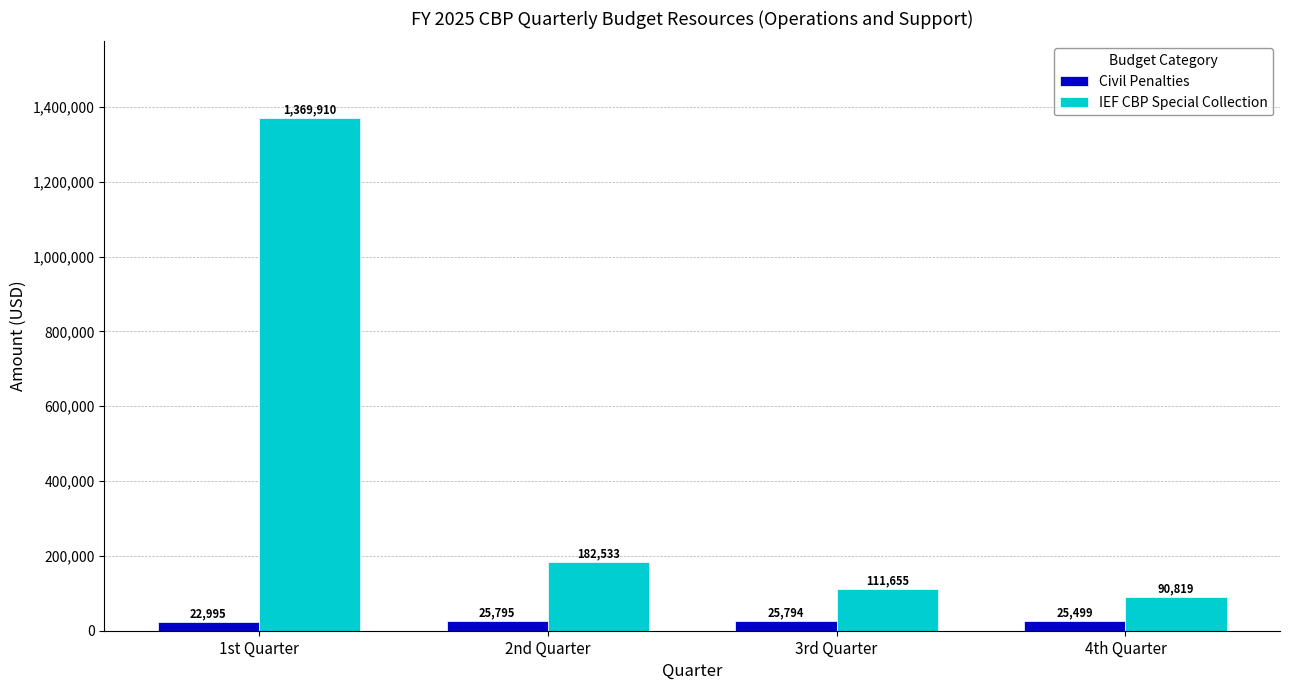

Is it true that Civil Penalties equals 25499 at 4th Quarter?

True